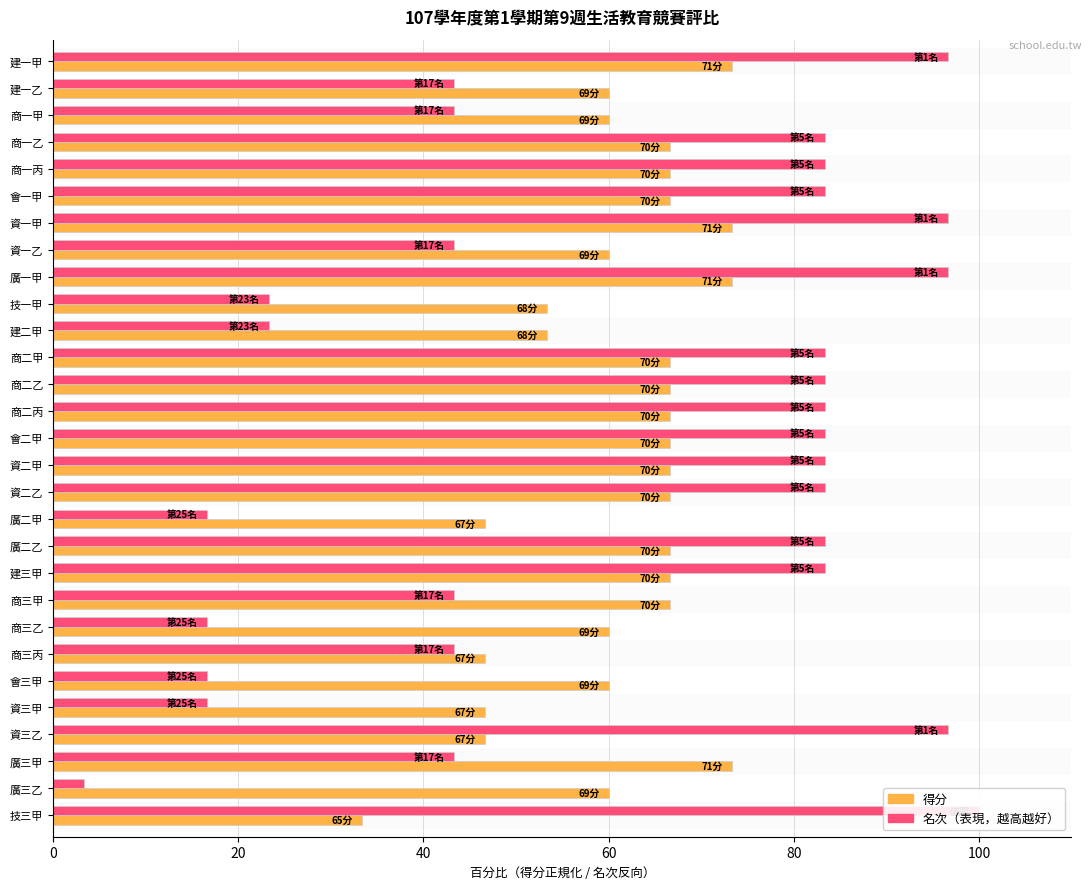

The value of 名次（反向） at 技一甲 is 23.3. True or false?

True